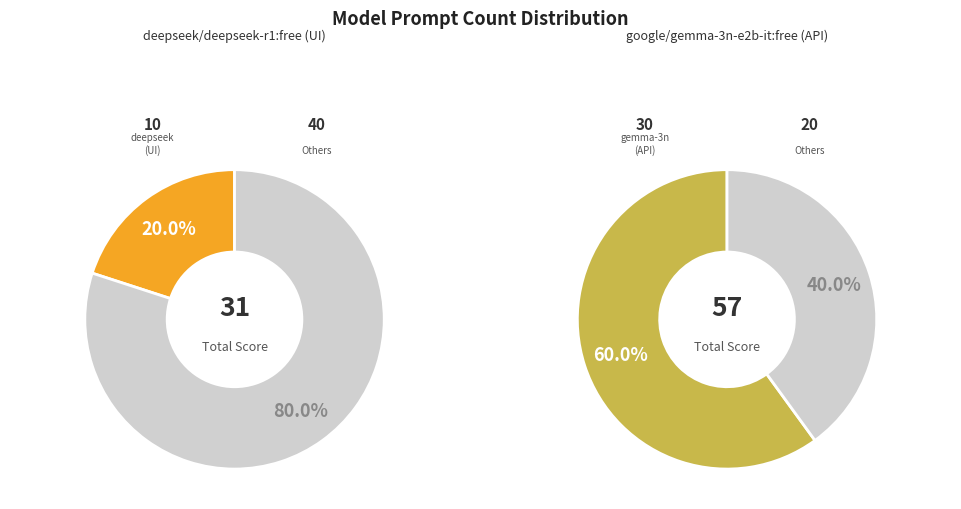

What is the ratio of the value at google/gemma-3n-e2b-it:free (API) to the value at deepseek/deepseek-r1:free (UI)?

3.0